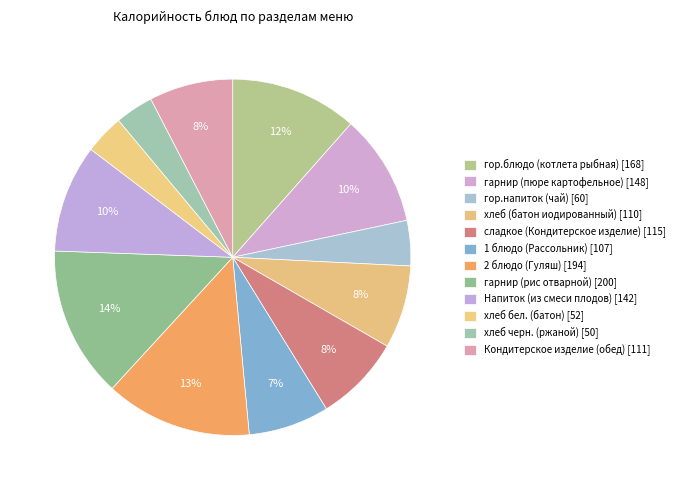

What is the ratio of the value at 1 блюдо (Рассольник) to the value at гор.напиток (чай)?

1.8